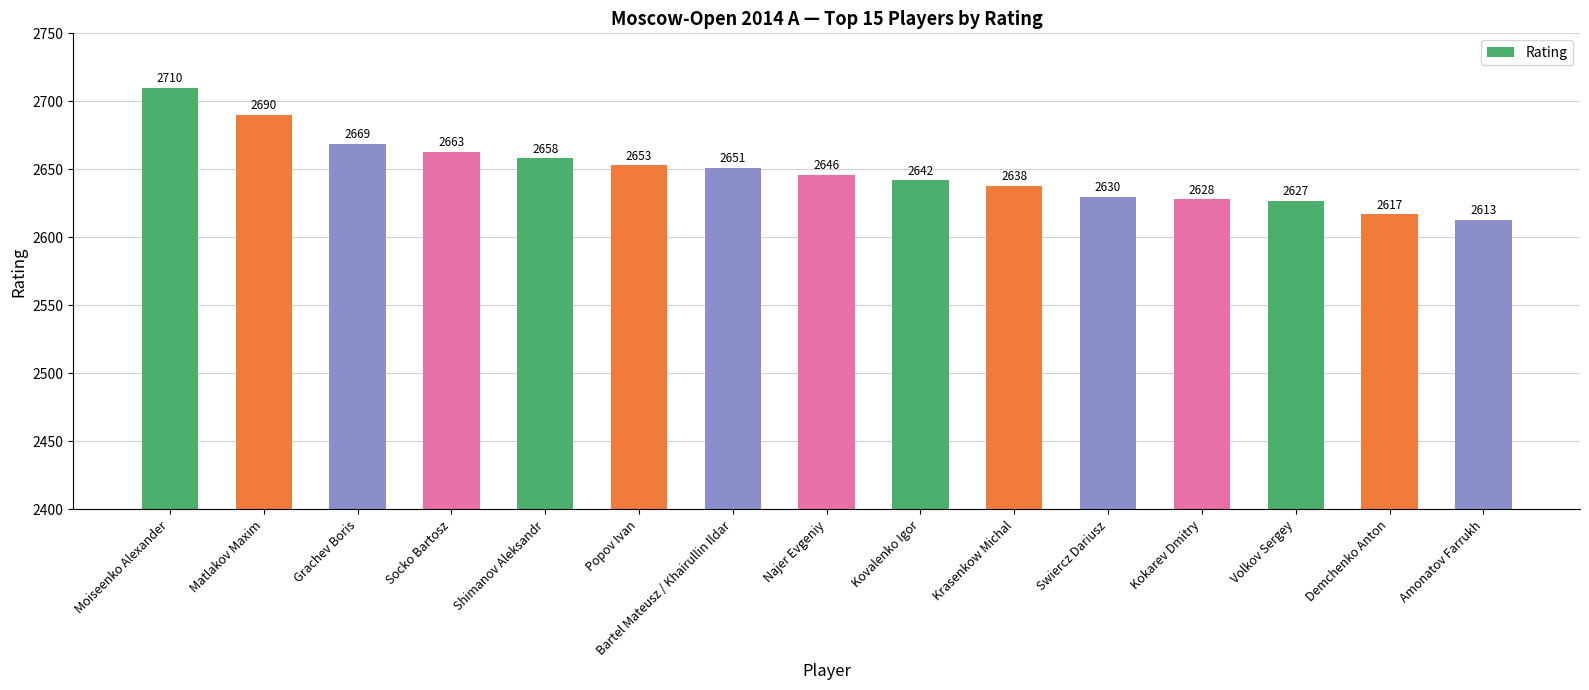

Reading left to right, what are all the values shown in this chart?

2710	2690	2669	2663	2658	2653	2651	2646	2642	2638	2630	2628	2627	2617	2613